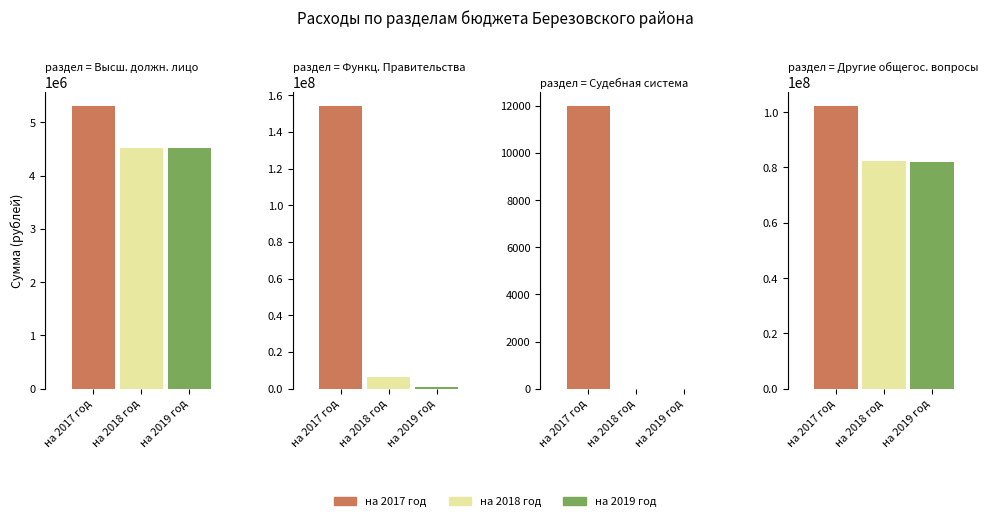

How many groups of bars are there?

4